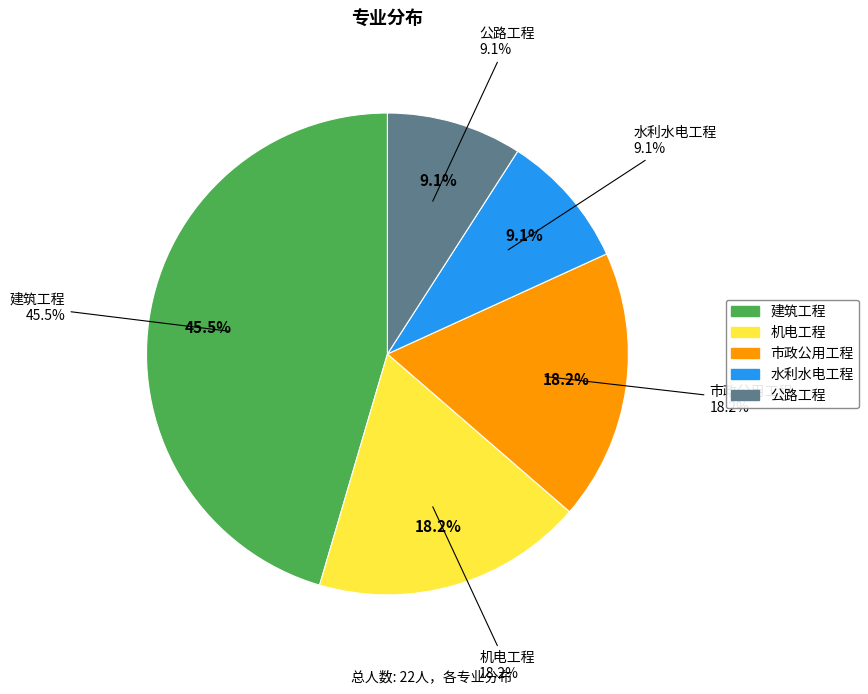

Which category has the biggest portion of the pie?

建筑工程